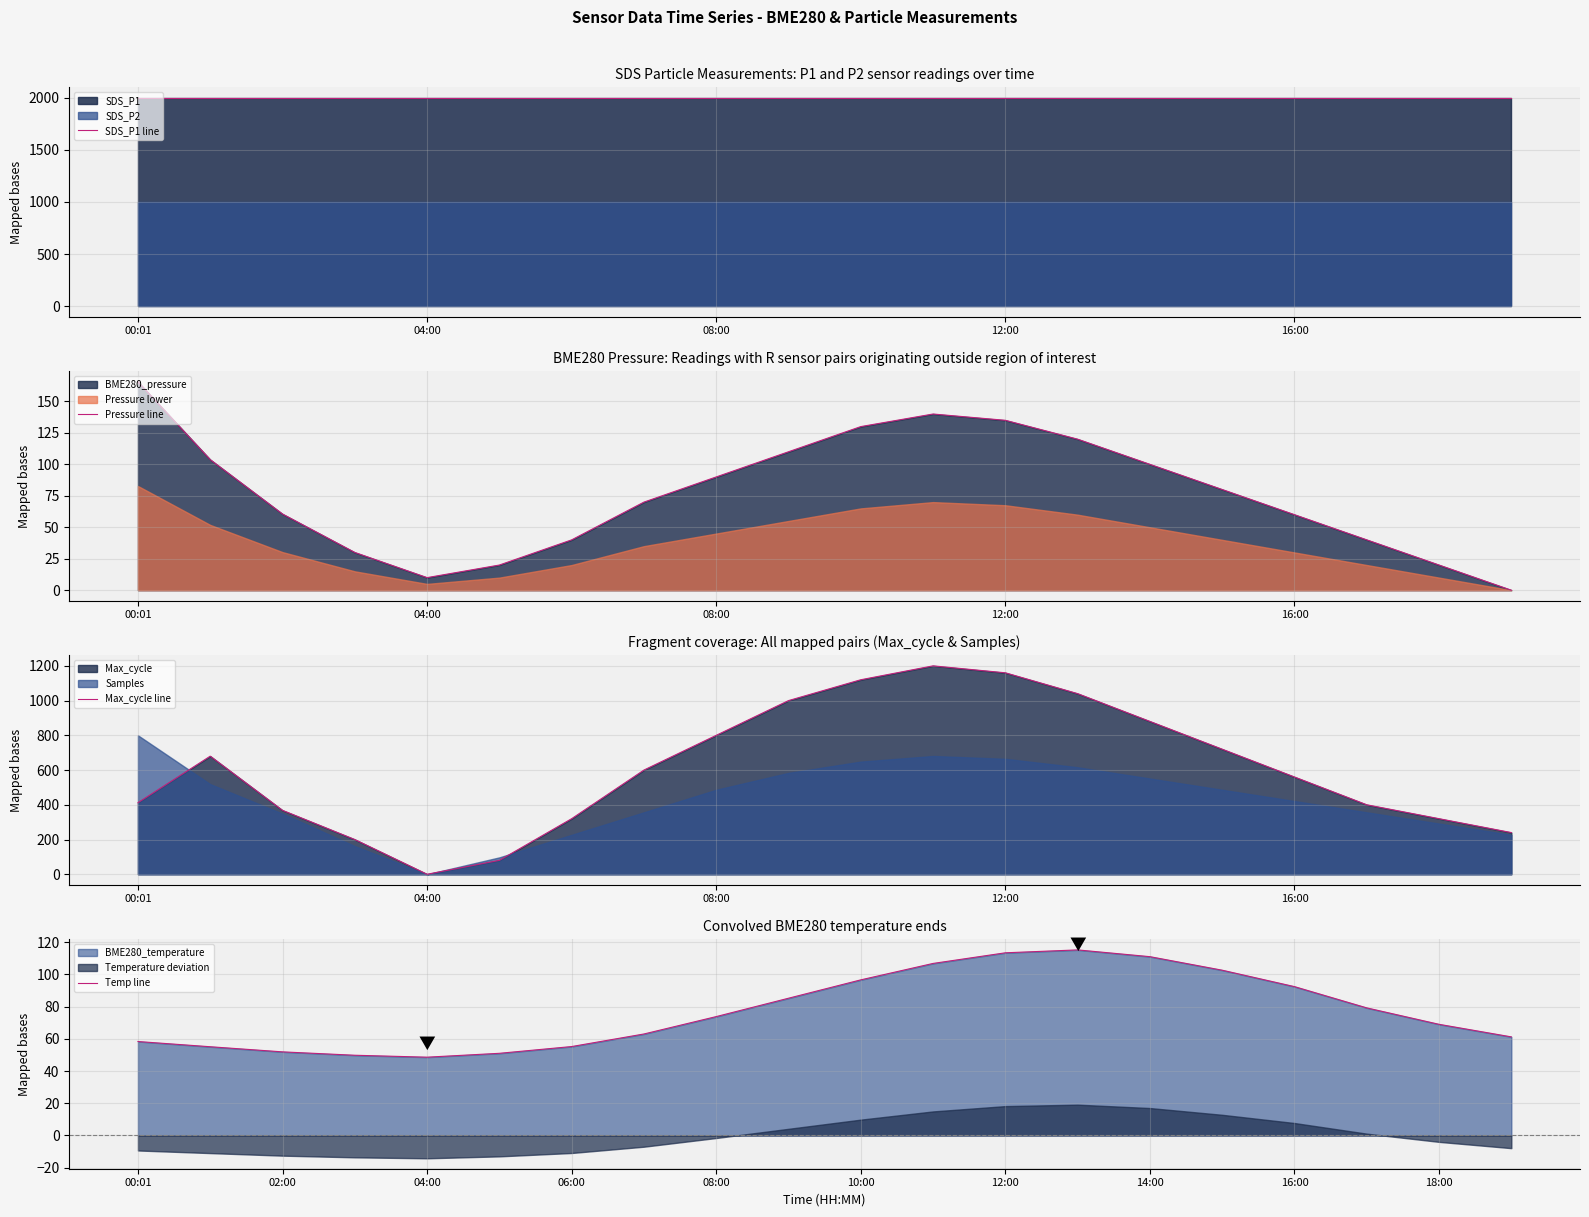

What is the label of the 3rd point from the left?

08:00